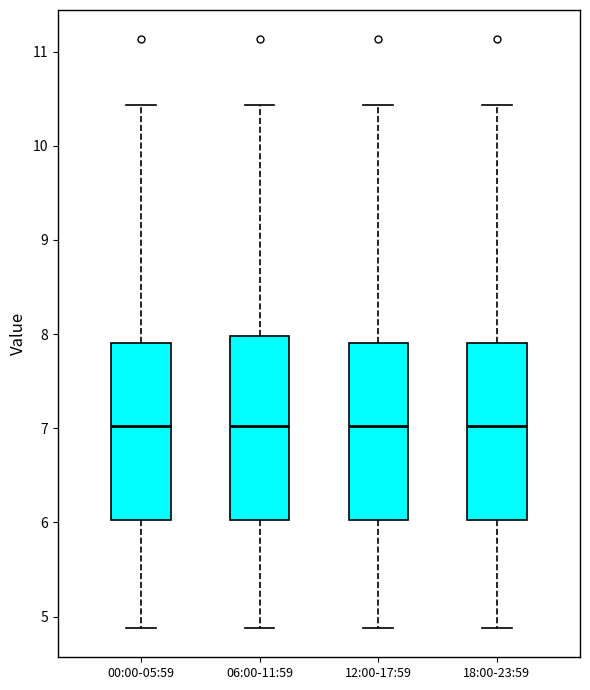

Where is the lower edge of the box for 06:00-11:59 on the y-axis? The values are not printed on the chart, so give them approximately, as read against the axis.

6.0